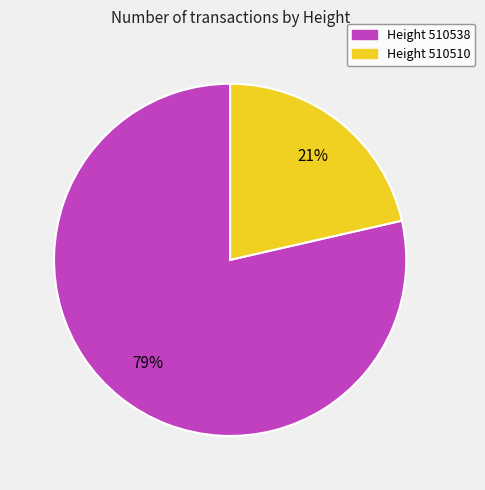

Which category has the biggest portion of the pie?

Height 510538